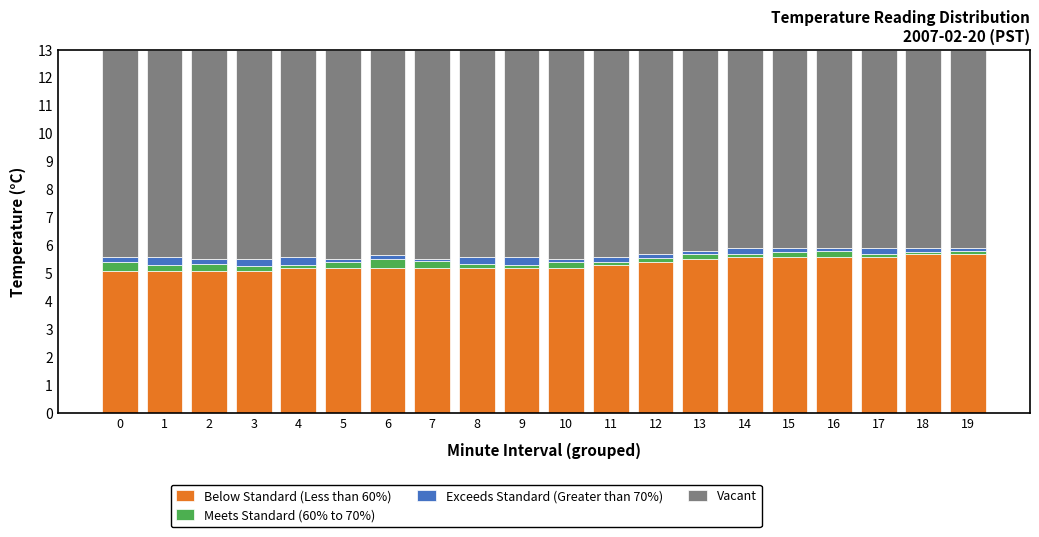

Are the bars grouped side by side (vs. stacked)?

No